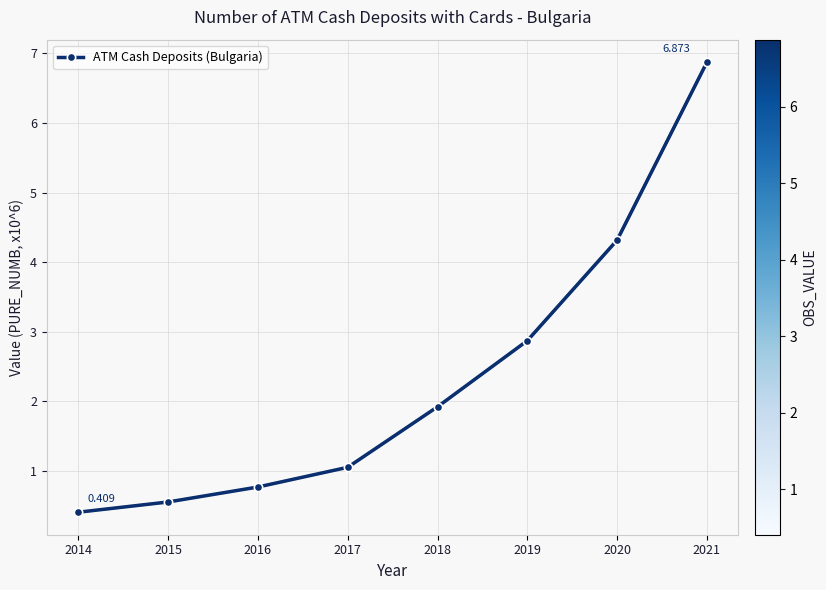

The chart shows a value of 0.6 at 2015. True or false?

True